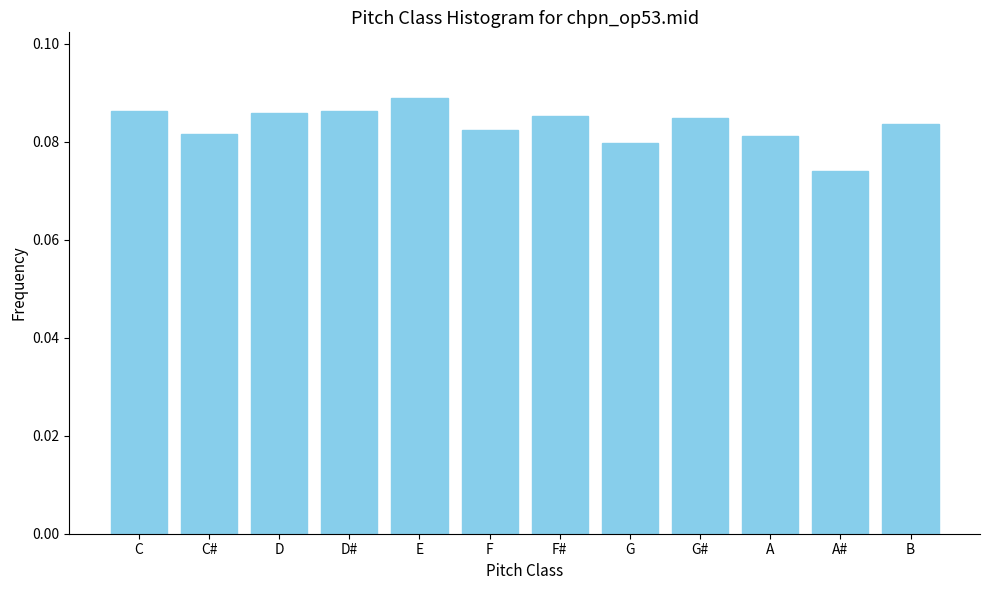

Which category has the highest value across all series?

E